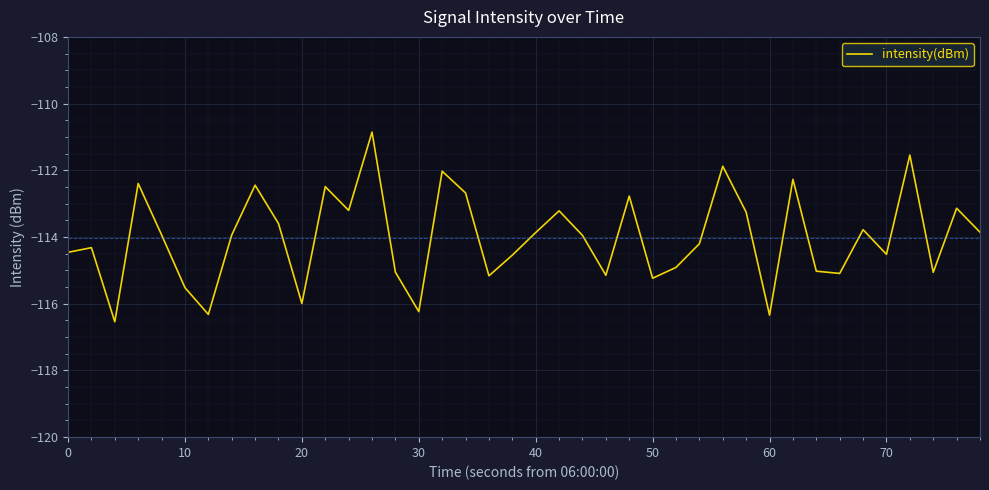

What is the difference between the maximum and minimum values?

5.7